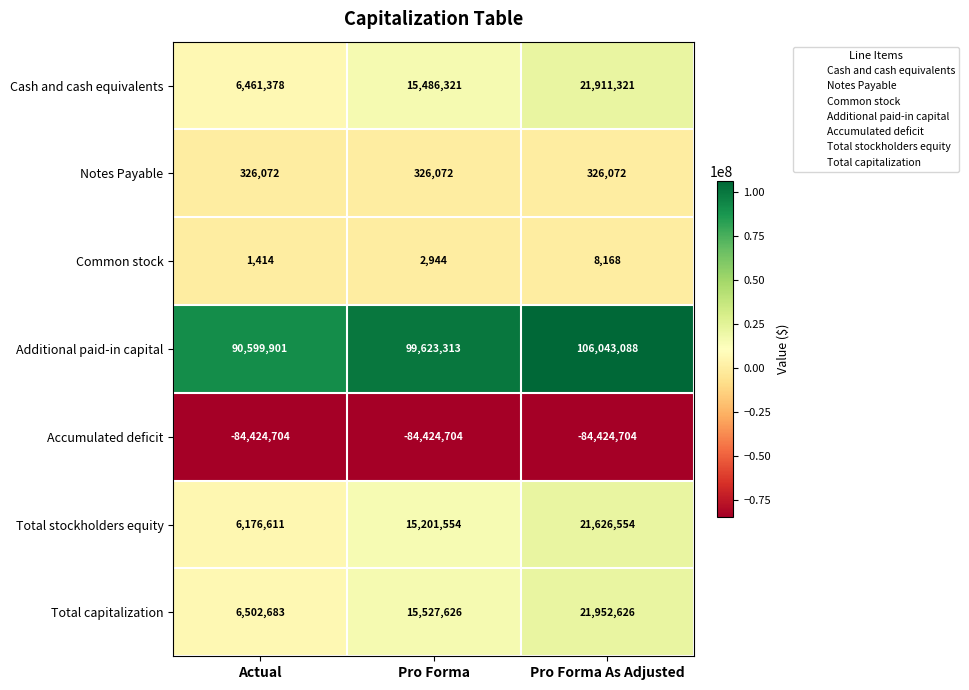

How many Common stock values are between 1414 and 8168?

3